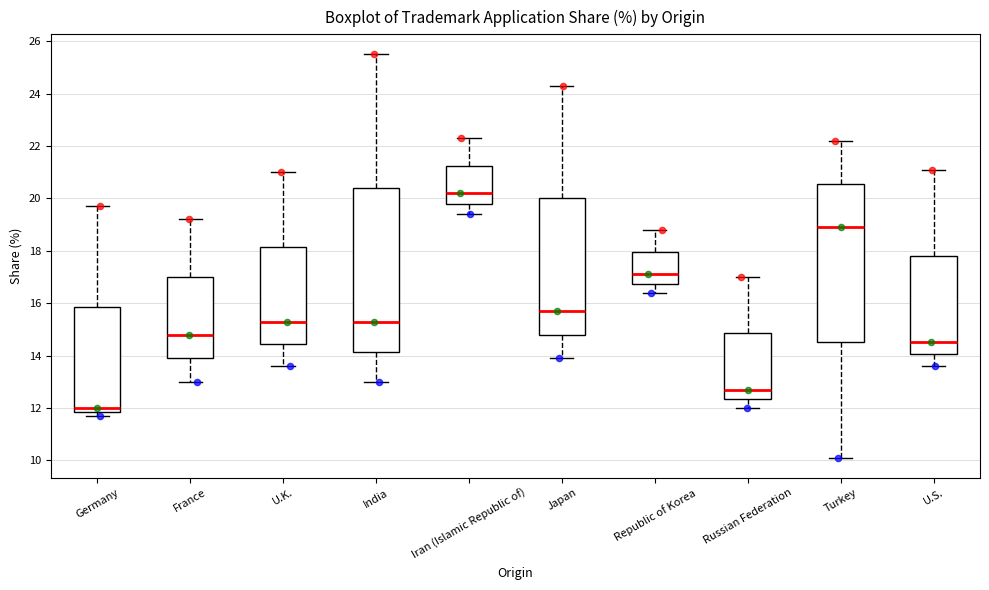

Reading left to right, read every box against the y-axis: the position of its median line, the range the box covers, and the ends of its whiskers. The values are not printed on the chart, so give them approximately, as read against the axis.

Germany: median 12.0, box 11.8 to 15.8, whiskers 11.8 (just below the box's lower edge) to 19.8
France: median 14.8, box 14.0 to 17.0, whiskers 13.0 to 19.2
U.K.: median 15.4, box 14.4 to 18.2, whiskers 13.6 to 21.0
India: median 15.4, box 14.2 to 20.4, whiskers 13.0 to 25.6
Iran (Islamic Republic of): median 20.2, box 19.8 to 21.2, whiskers 19.4 to 22.4
Japan: median 15.8, box 14.8 to 20.0, whiskers 14.0 to 24.4
Republic of Korea: median 17.2, box 16.8 to 18.0, whiskers 16.4 to 18.8
Russian Federation: median 12.8, box 12.4 to 14.8, whiskers 12.0 to 17.0
Turkey: median 19.0, box 14.6 to 20.6, whiskers 10.2 to 22.2
U.S.: median 14.6, box 14.0 to 17.8, whiskers 13.6 to 21.2